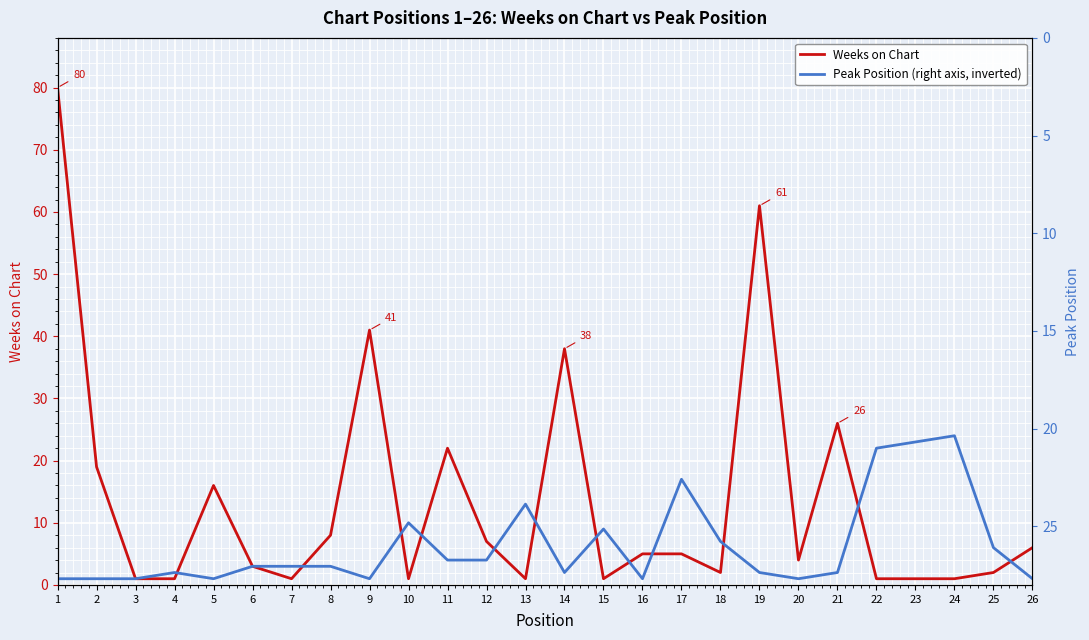

What is the sum of all Peak Position values?

164